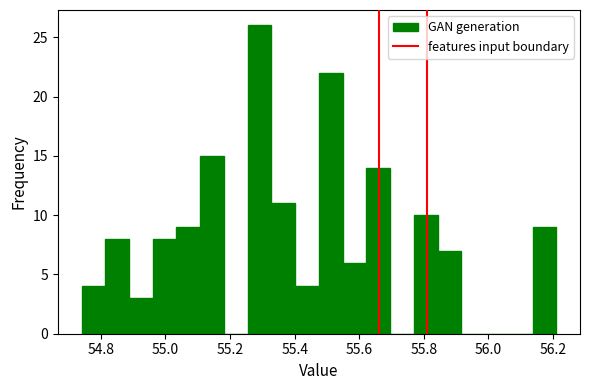

Around what value on the x-axis is the tallest bar? Give the approximate position of its centre, as read against the axis.

55.30